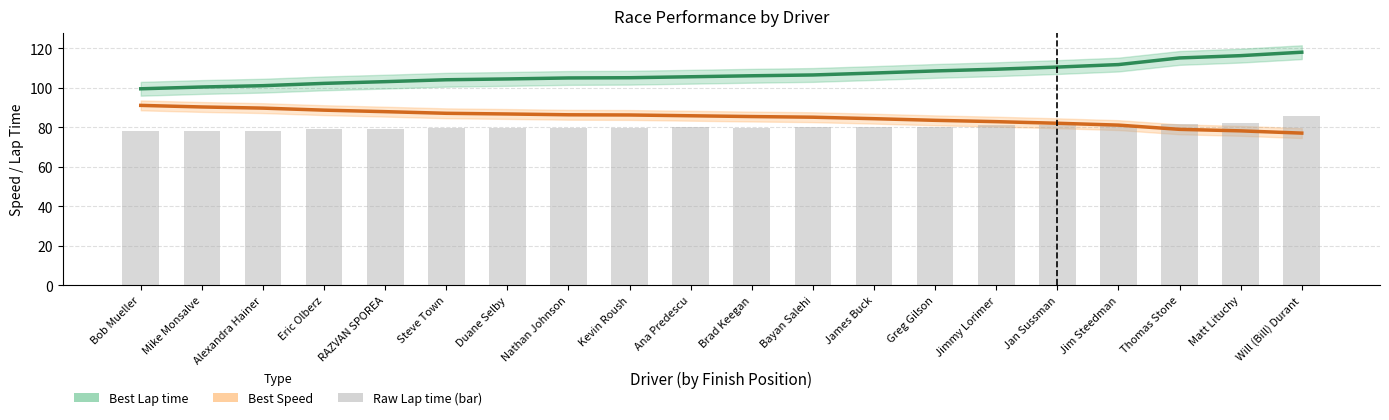

What value does the Best Speed series have at Will (Bill) Durant?

77.1